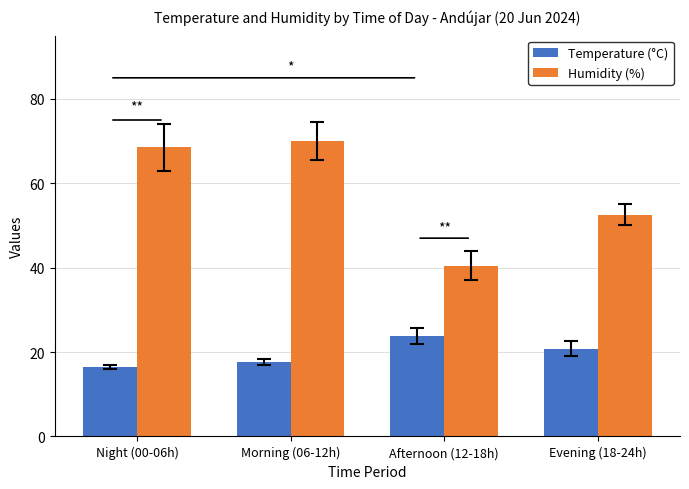

Which series has the widest spread of values?

Humidity (%)